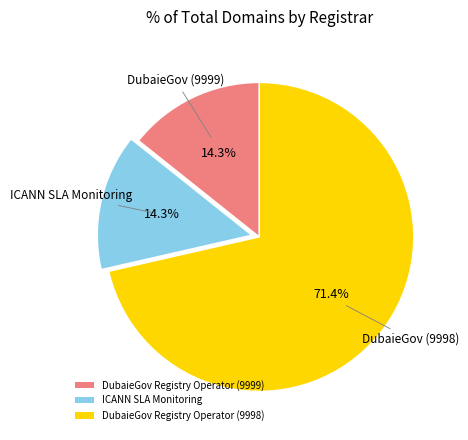

Do DubaieGov Registry Operator (9998) and ICANN SLA Monitoring together represent more than half of the pie?

Yes